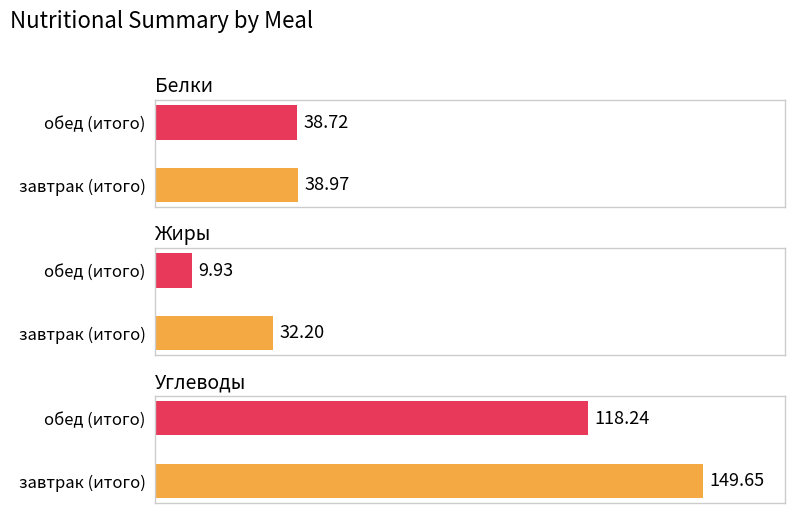

What is the difference between the maximum and minimum values in the Углеводы series?

31.4